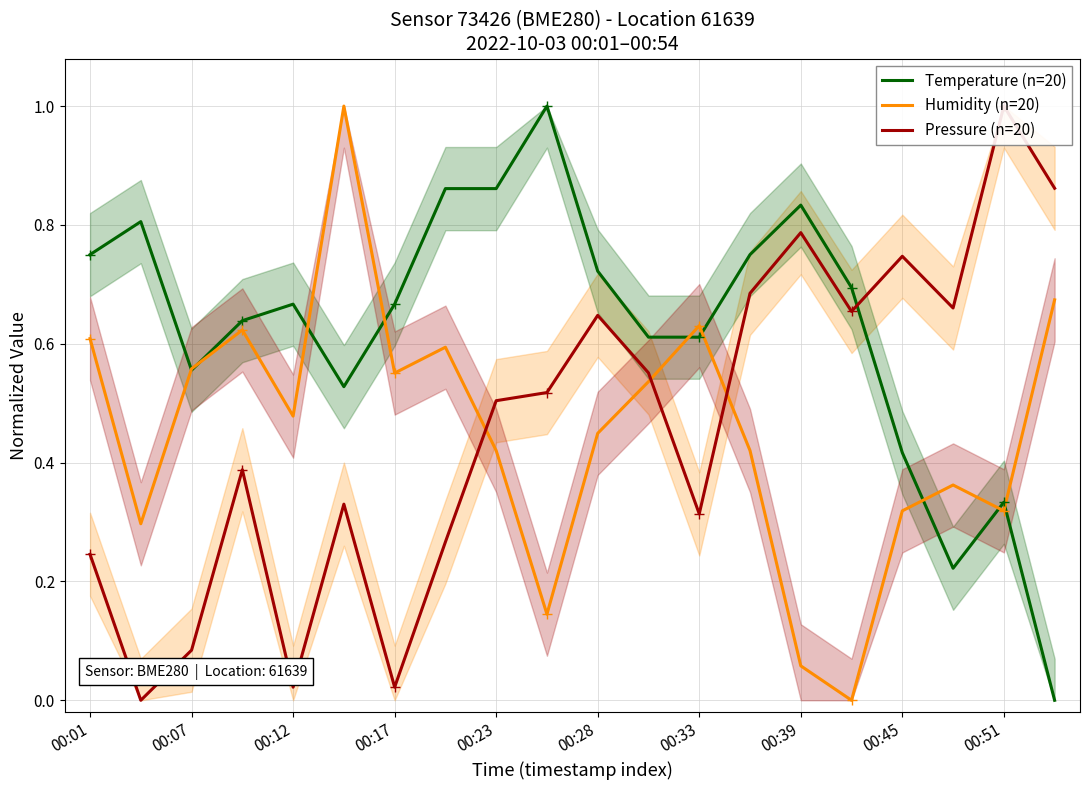

What is the sum of all Temperature (n=20) values?

12.5